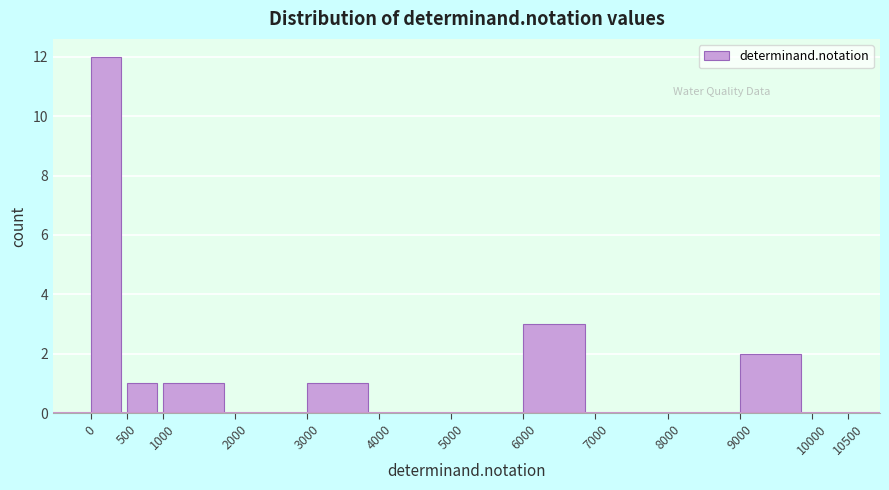

Over which range of the x-axis is the bar tallest?

0 to 500